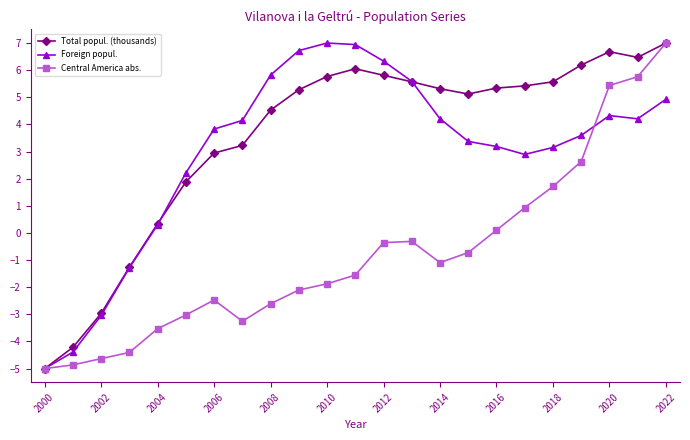

What is the average value of the Total popul. (thousands) series?

3.5